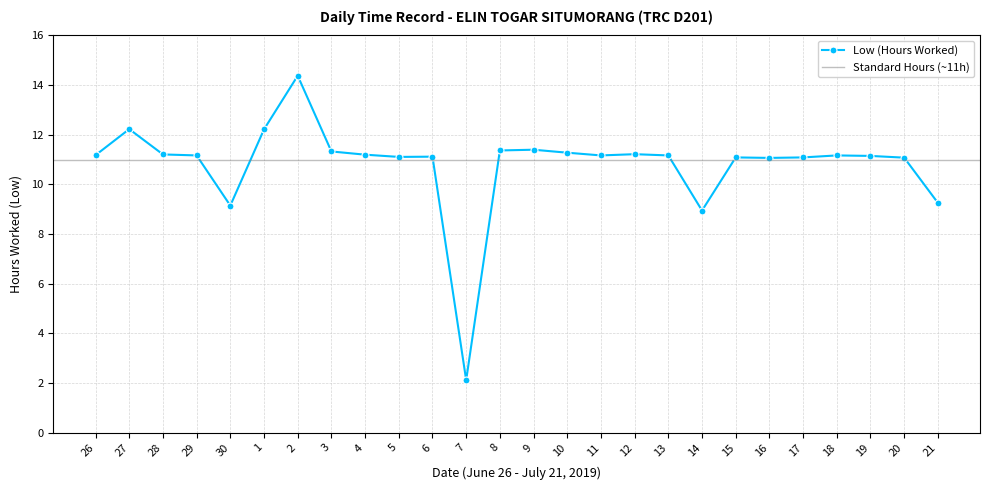

Count the number of categories in the chart.

26